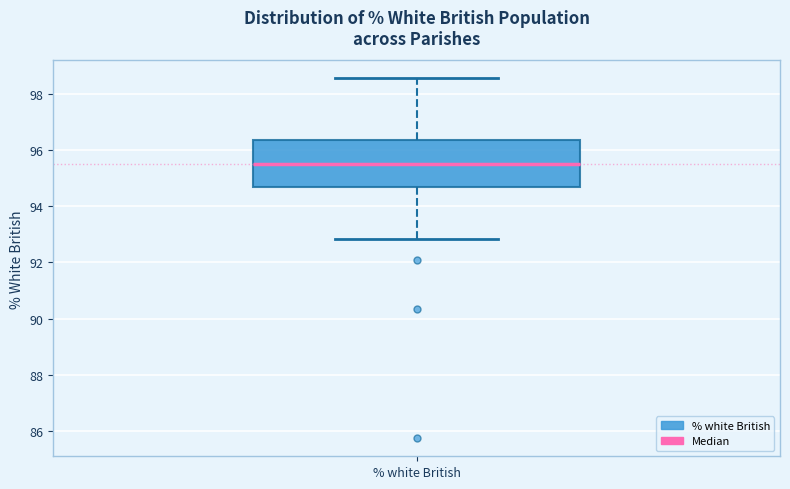

Transcribe this box plot: give where the median line is, the range the box spans, and where the two whiskers end, as read against the y-axis. The values are not printed on the chart, so give them approximately, as read against the axis.

median 95.6, box 94.8 to 96.4, whiskers 92.8 to 98.6